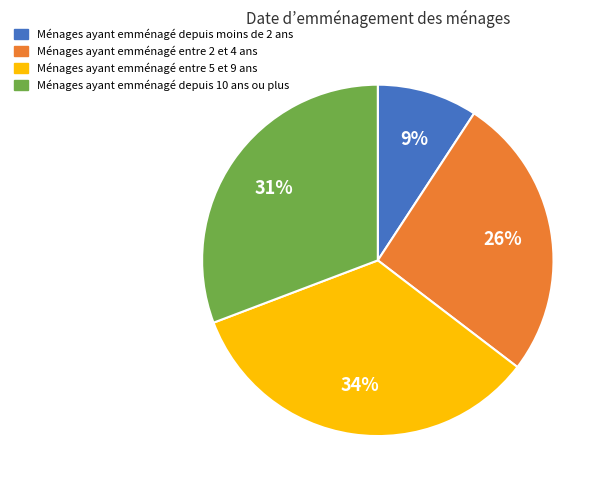

Is it true that Ménages ayant emménagé depuis moins de 2 ans is 22% of the pie?

False